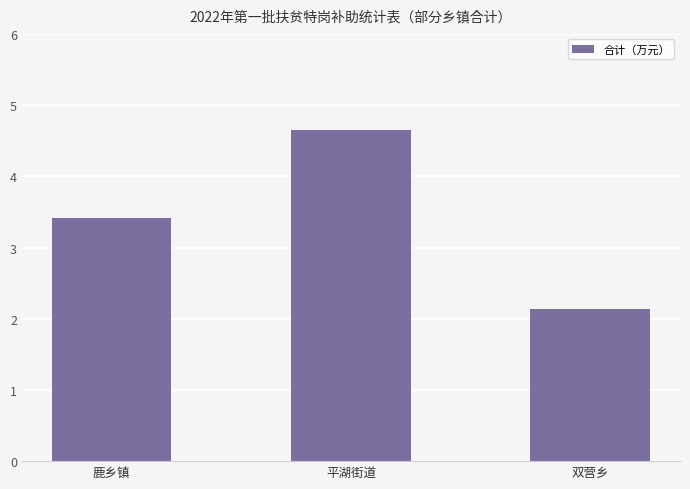

What is the change in value from 平湖街道 to 双营乡?

-2.5